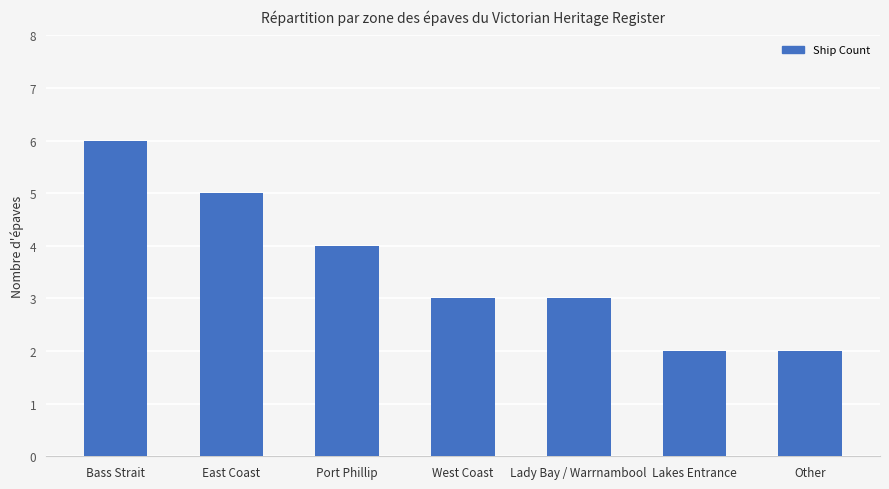

Which has a higher value, Other or East Coast?

East Coast